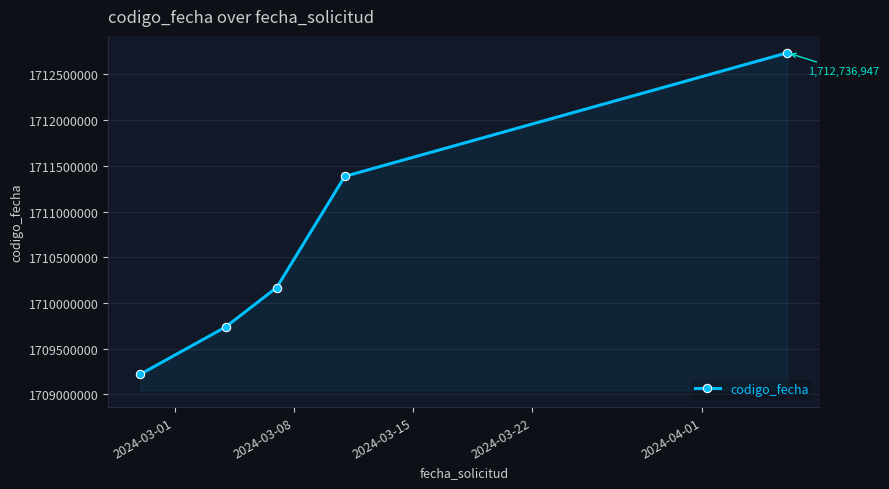

What is the greatest value displayed?

1712736947